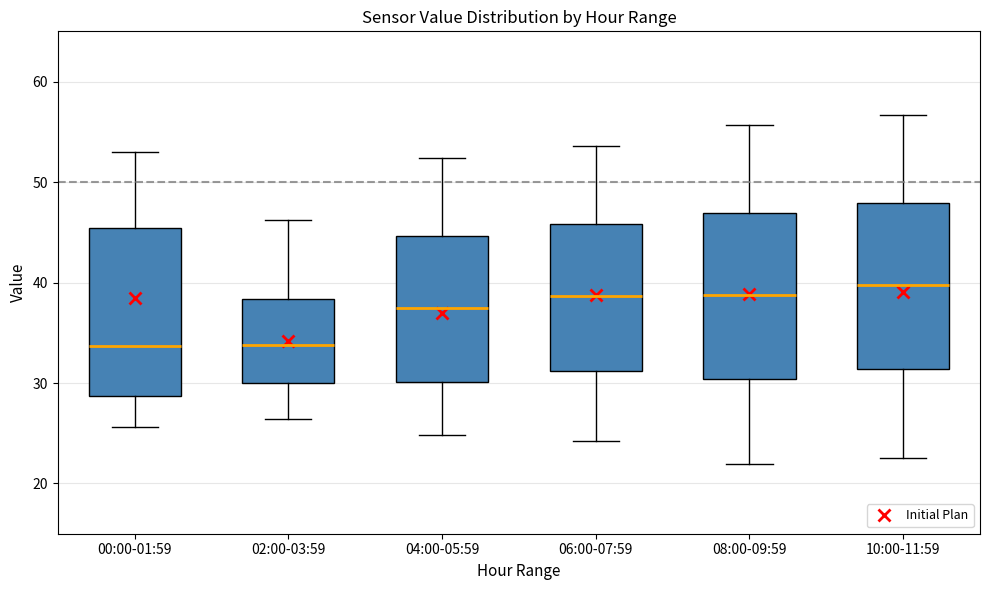

Reading left to right, transcribe this box plot: for each box, give where its median line is, the range the box spans, and where its two whiskers end, as read against the y-axis. The values are not printed on the chart, so give them approximately, as read against the axis.

00:00-01:59: median 34, box 29 to 45, whiskers 26 to 53
02:00-03:59: median 34, box 30 to 38, whiskers 26 to 46
04:00-05:59: median 38, box 30 to 45, whiskers 25 to 52
06:00-07:59: median 39, box 31 to 46, whiskers 24 to 54
08:00-09:59: median 39, box 30 to 47, whiskers 22 to 56
10:00-11:59: median 40, box 31 to 48, whiskers 23 to 57